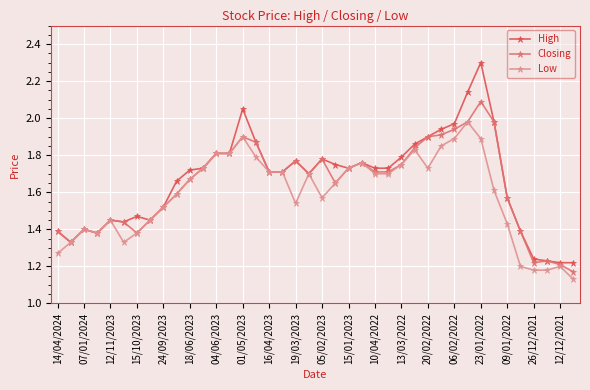

Rank the series by their maximum value, from lowest to highest.

Low, Closing, High